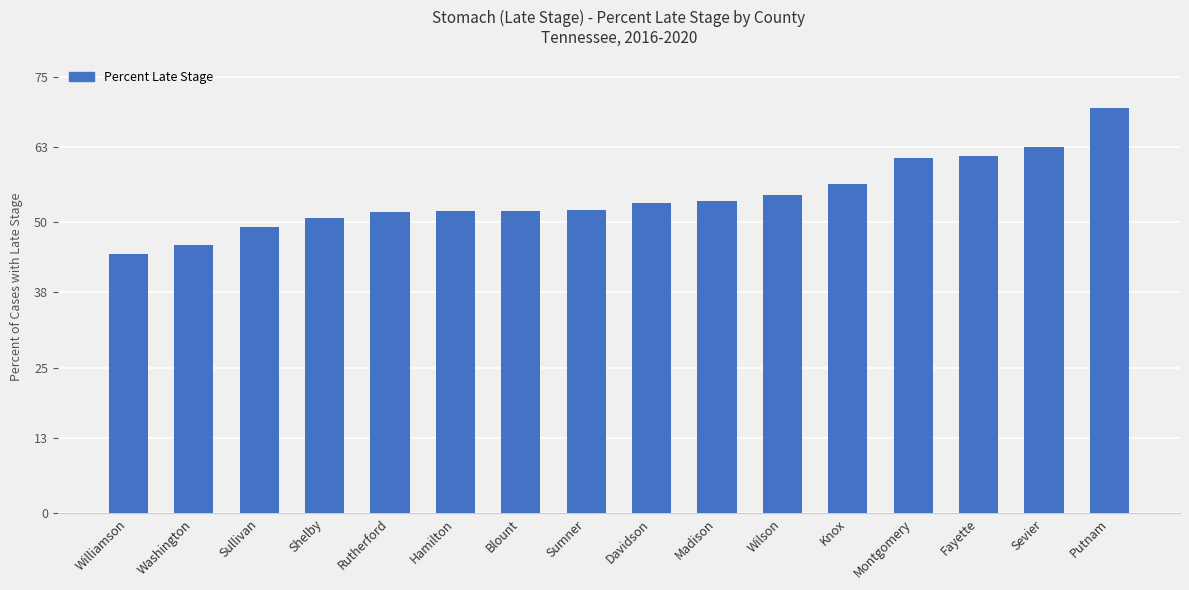

What is the value of the 9th bar from the left?

53.4